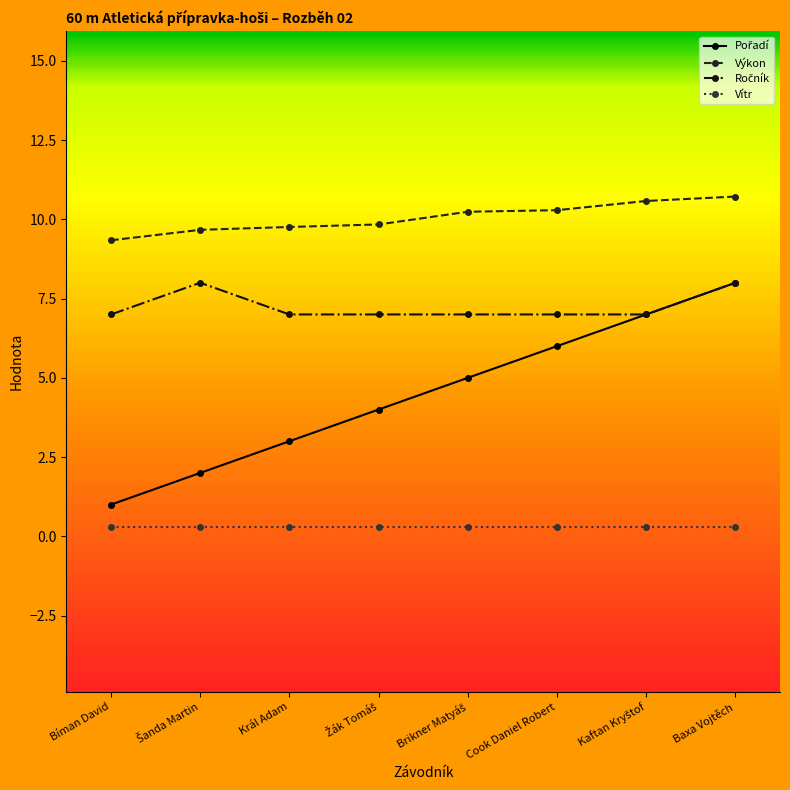

What is the label of the 1st point from the left?

Bíman David